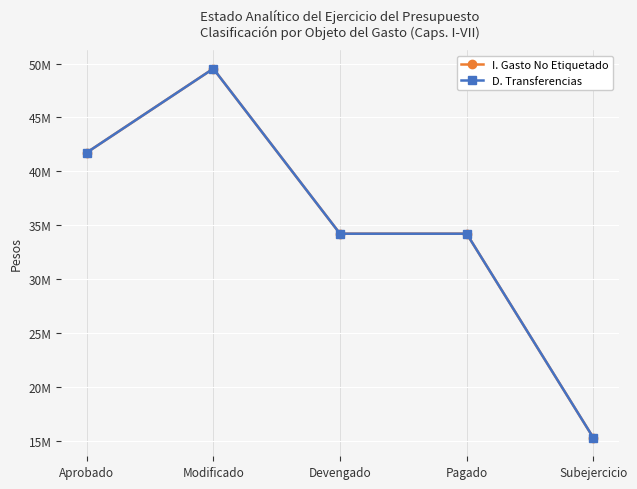

Which has a higher value, Pagado or Modificado?

Modificado